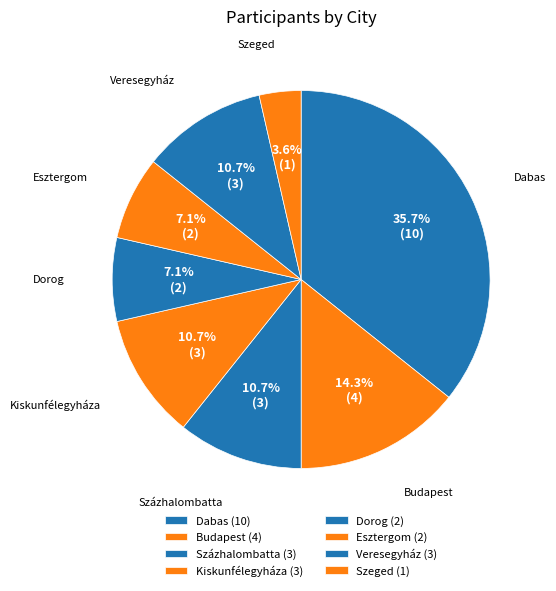

Is there a majority slice in this chart?

No